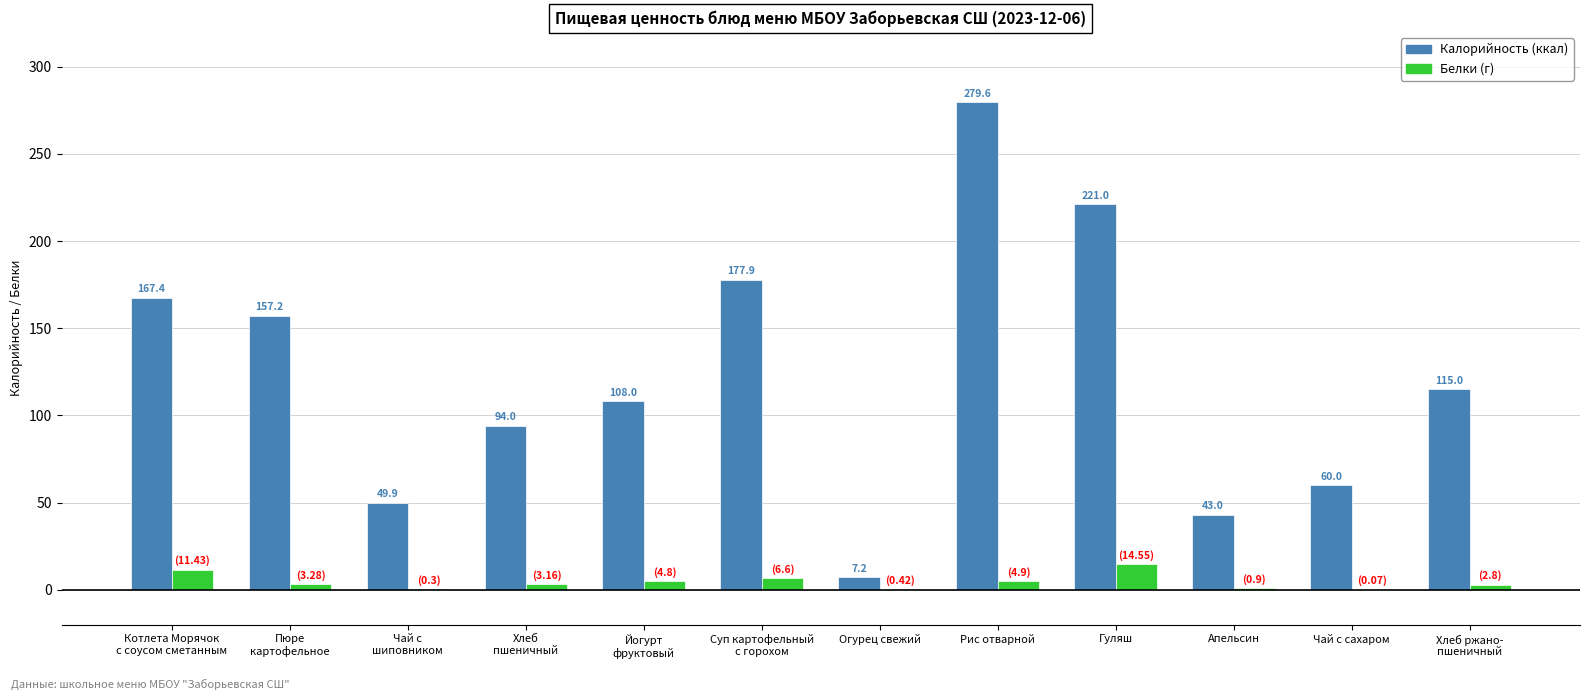

Which label corresponds to the largest value in the chart?

Рис отварной